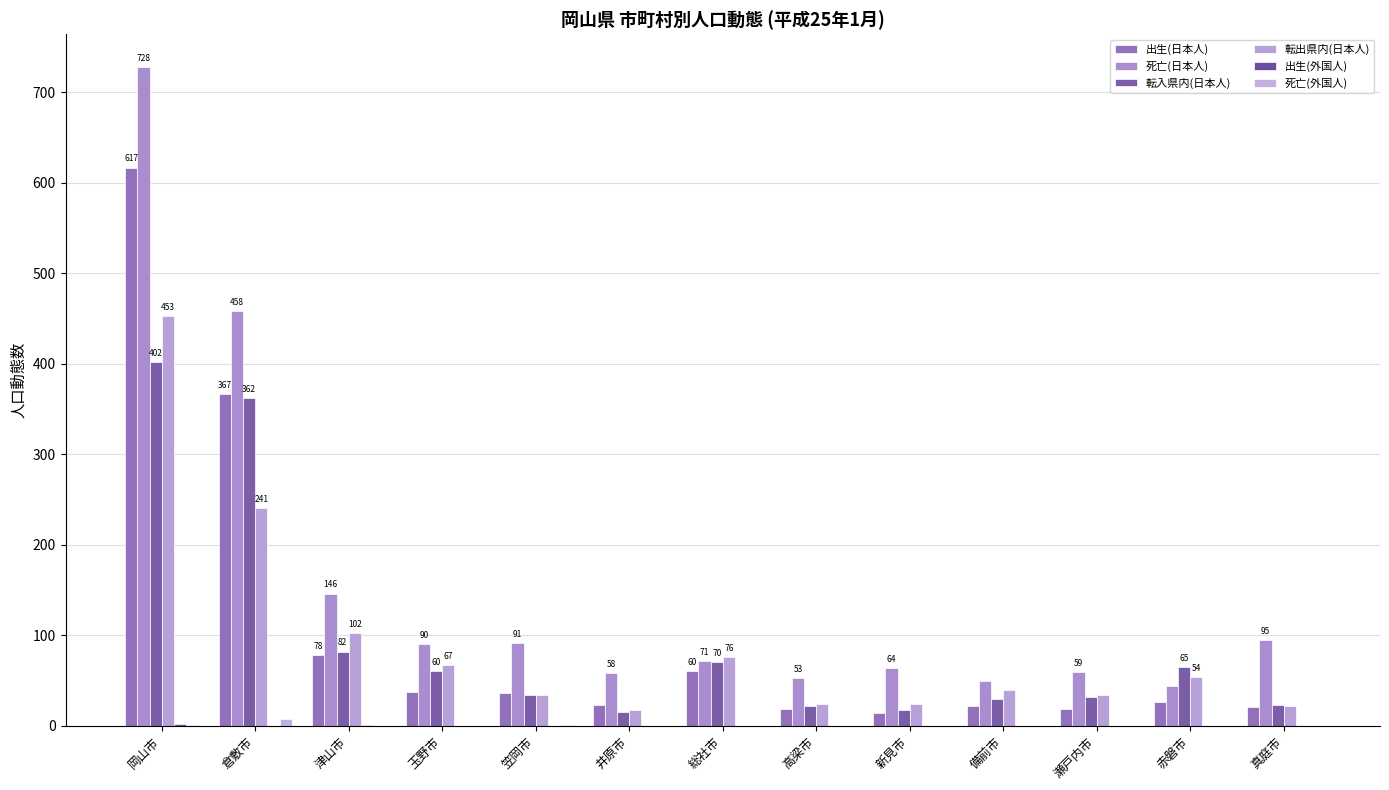

What is the sum of the 転入県内(日本人) values at 総社市 and 高梁市?

92